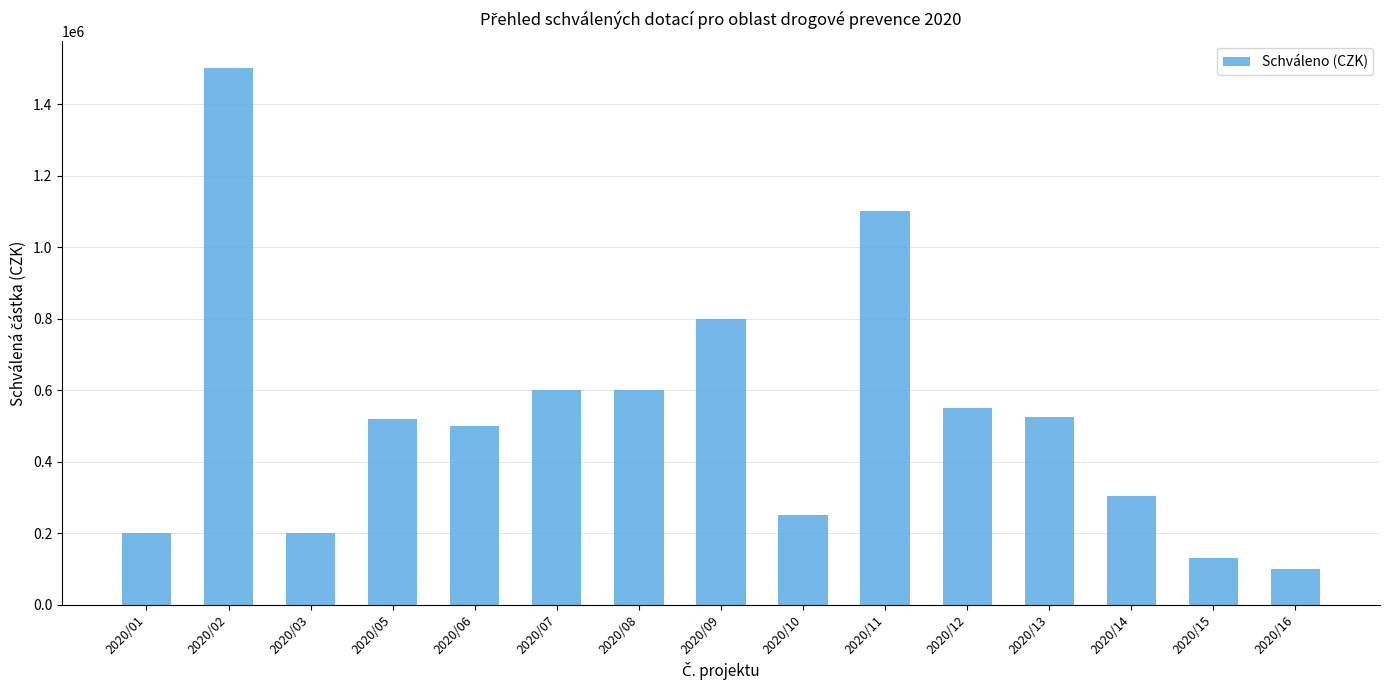

What is the ratio of the value at 2020/10 to the value at 2020/15?

1.9